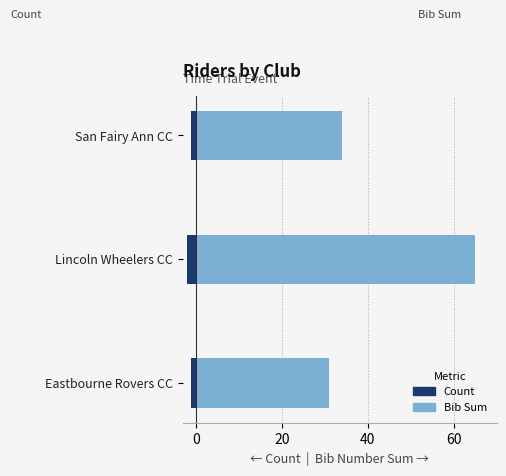

What is the sum of the Bib Sum values at San Fairy Ann CC and Eastbourne Rovers CC?

65